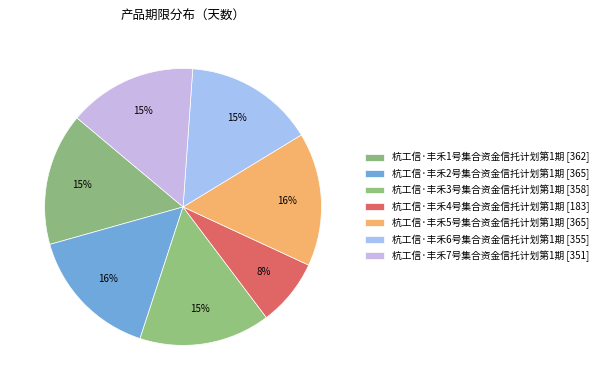

Which slice is the smallest?

杭工信·丰禾4号集合资金信托计划第1期